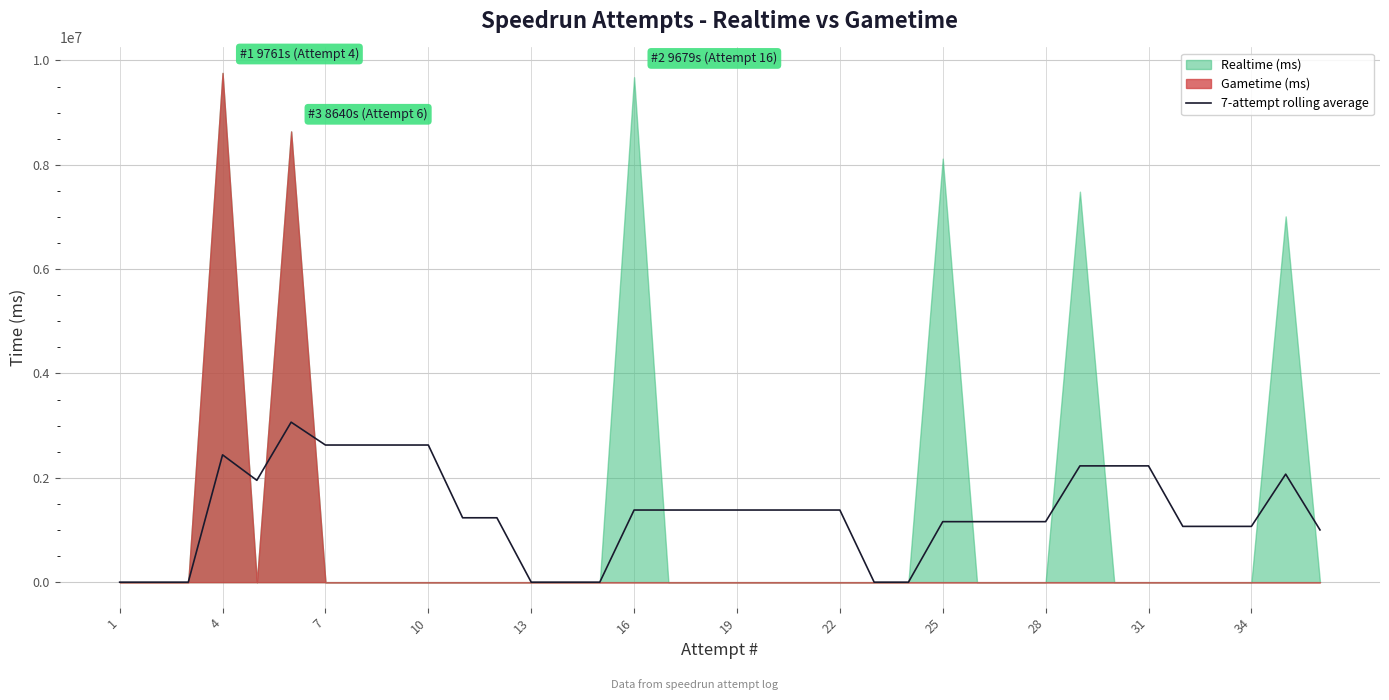

Count the number of values greater than 1382711.

18